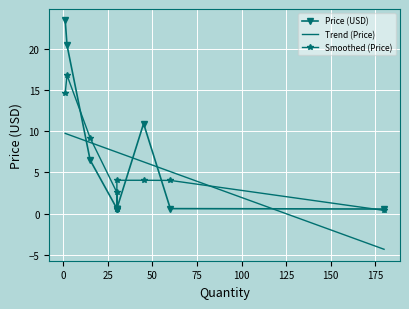

What are all the series names shown in the legend?

Price (USD), Trend (Price), Smoothed (Price)